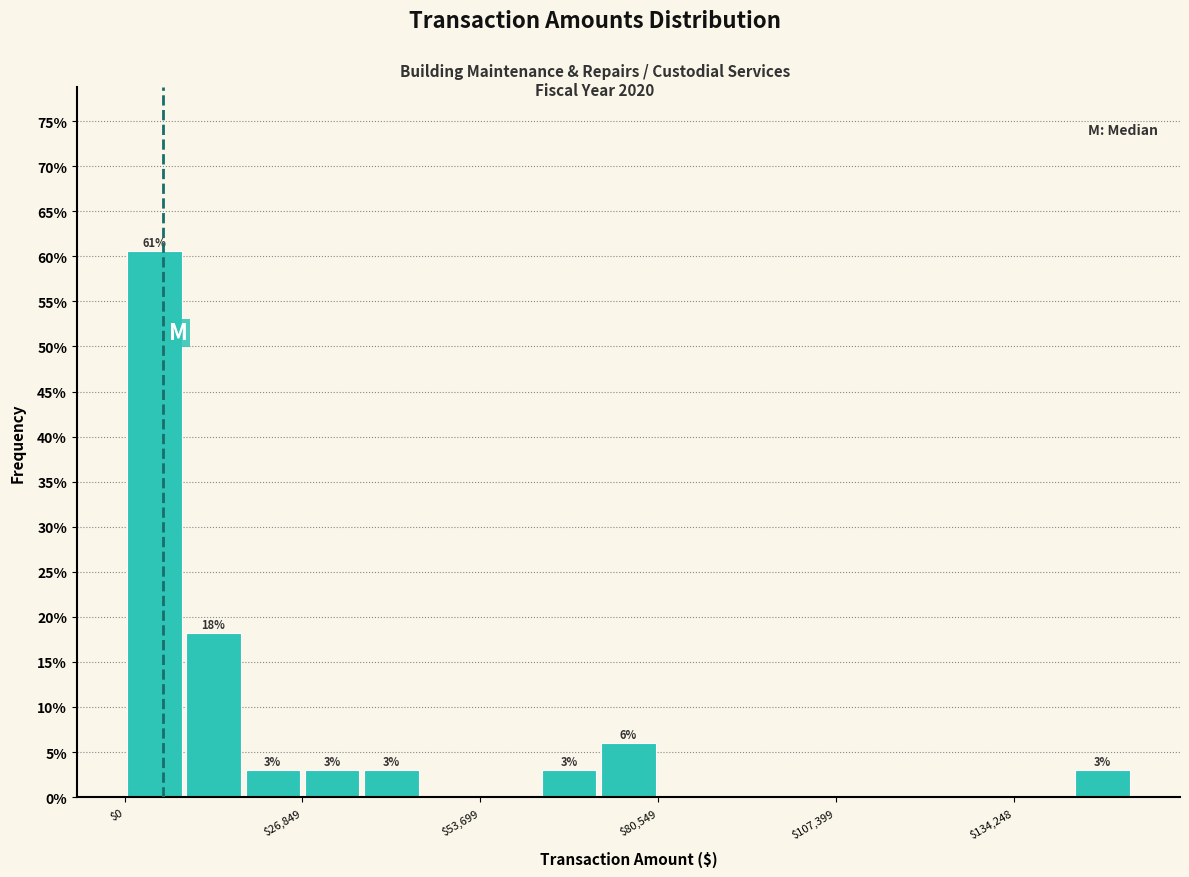

Around what value on the x-axis is the tallest bar? Give the approximate position of its centre, as read against the axis.

5000